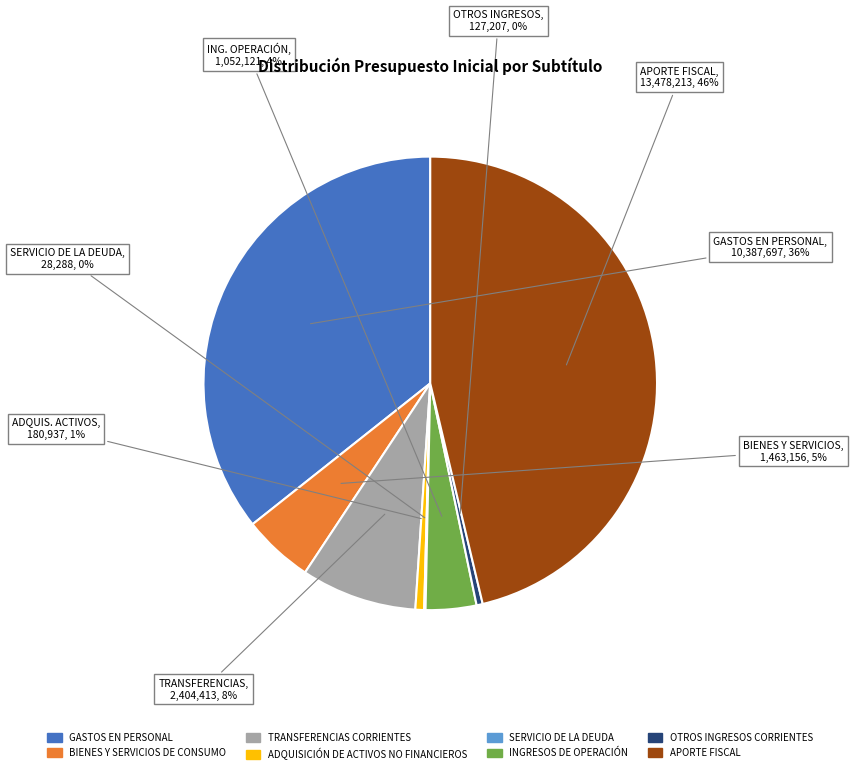

Is it true that BIENES Y SERVICIOS DE CONSUMO is 5% of the pie?

True